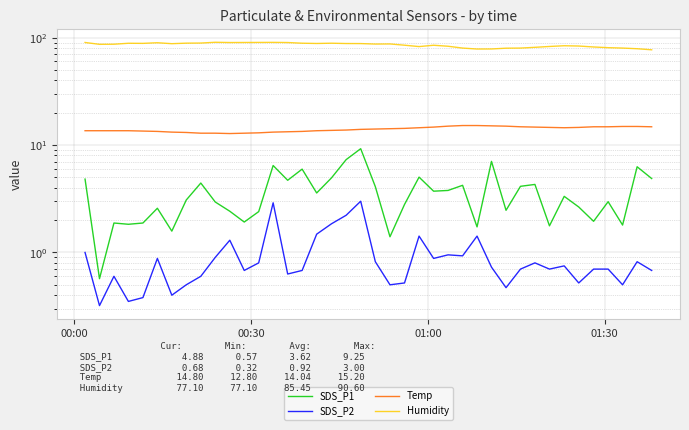

What are all the series names shown in the legend?

SDS_P1, SDS_P2, Temp, Humidity